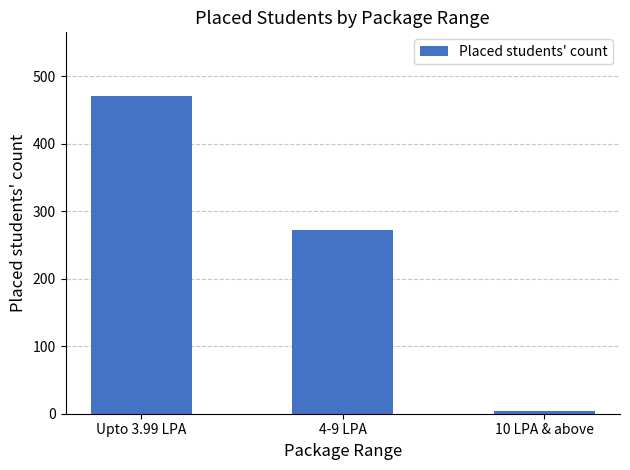

Are the bars horizontal?

No